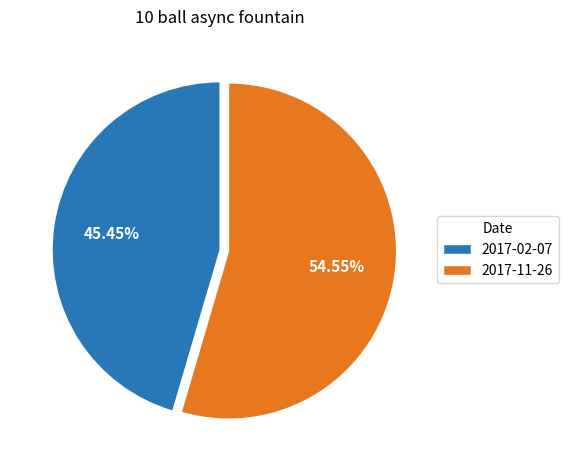

How many slices are in this pie chart?

2